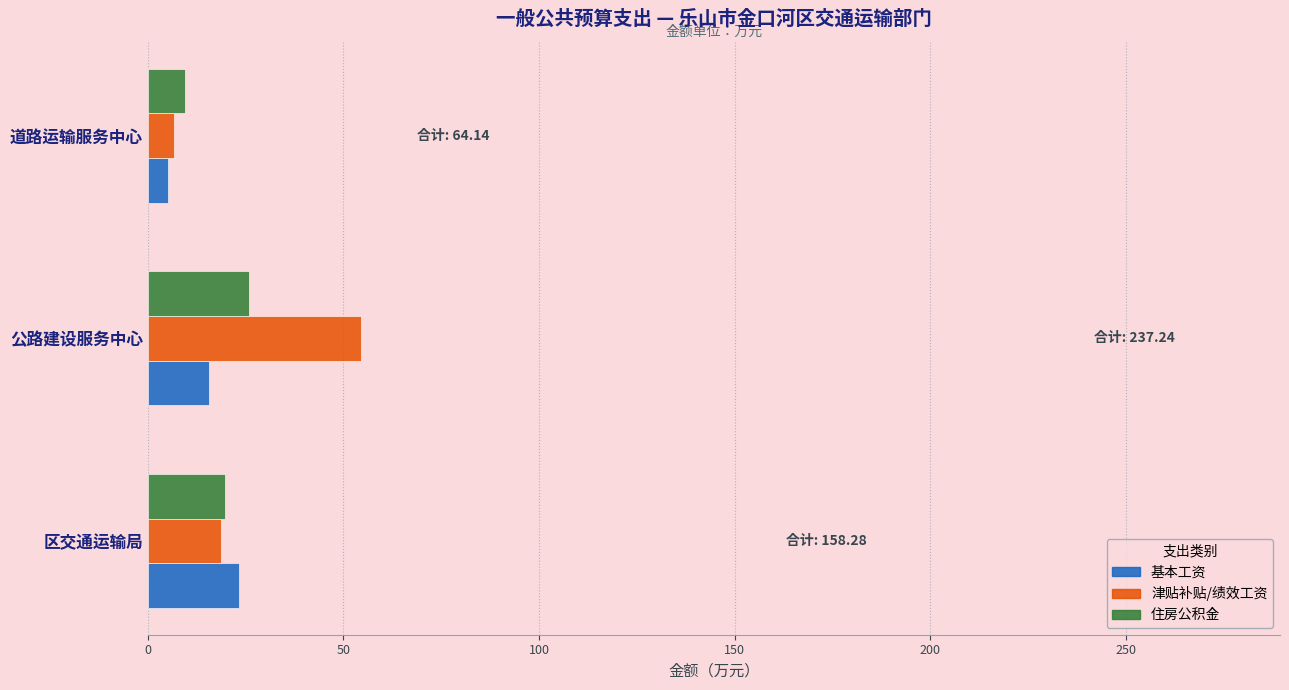

List the series in order of their overall mean, highest first.

津贴补贴/绩效工资, 住房公积金, 基本工资